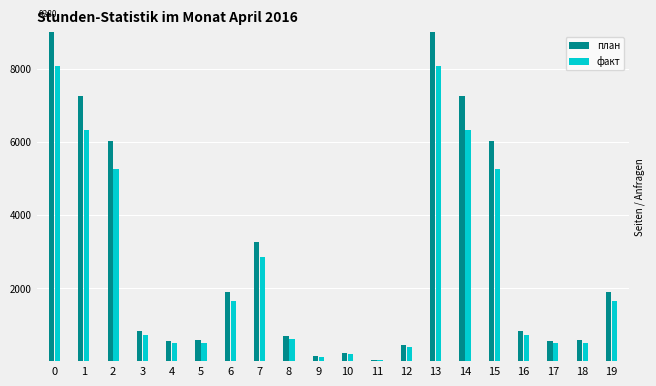

Which label corresponds to the smallest value in the chart?

11